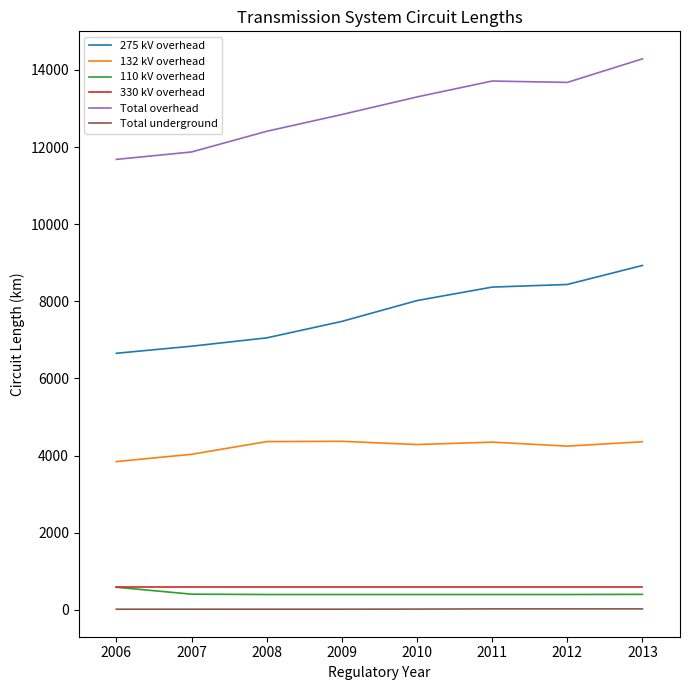

Which series has the widest spread of values?

Total overhead